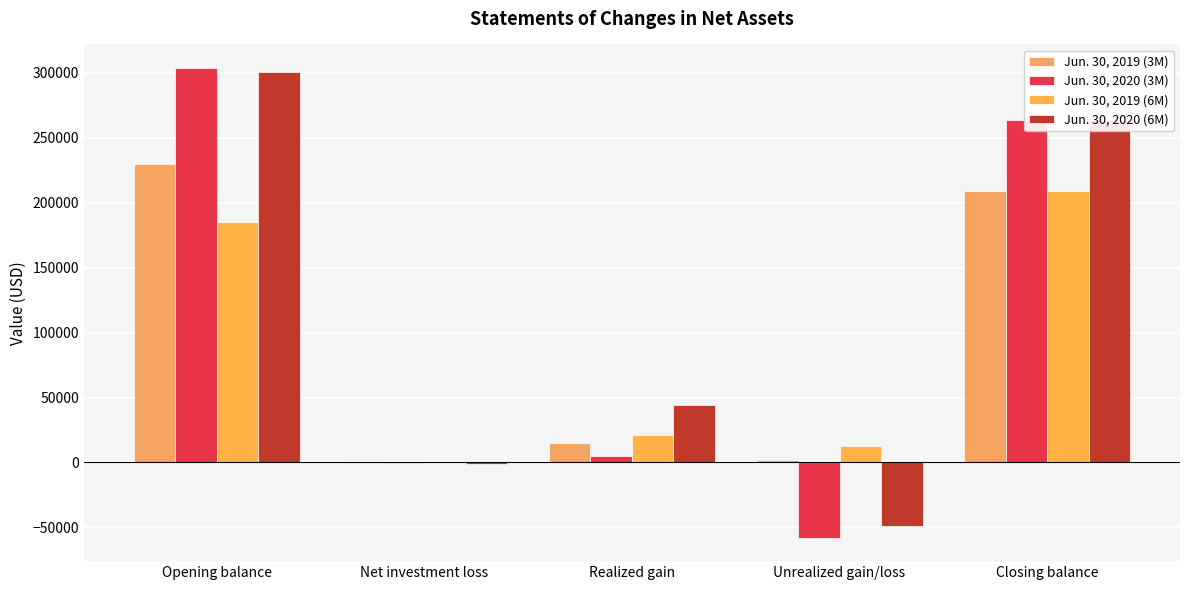

What is the spread (max minus min) of values at Closing balance?

55086